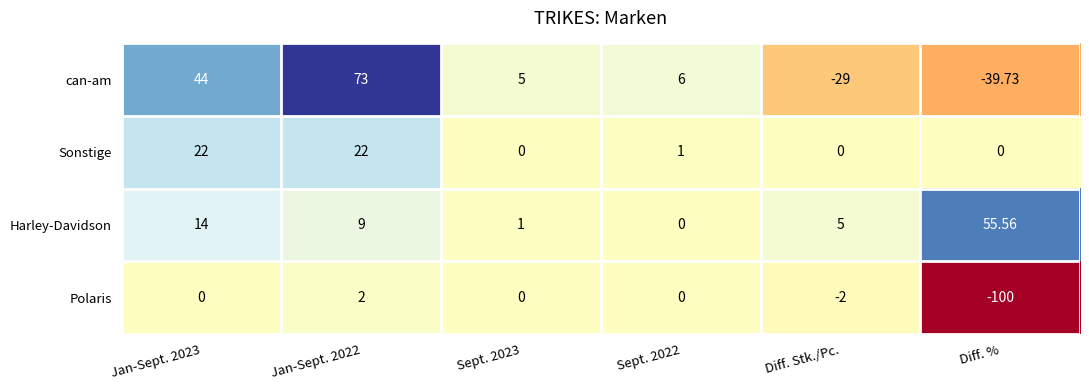

Between Diff. Stk./Pc. and Diff. %, which series saw the biggest shift?

Polaris